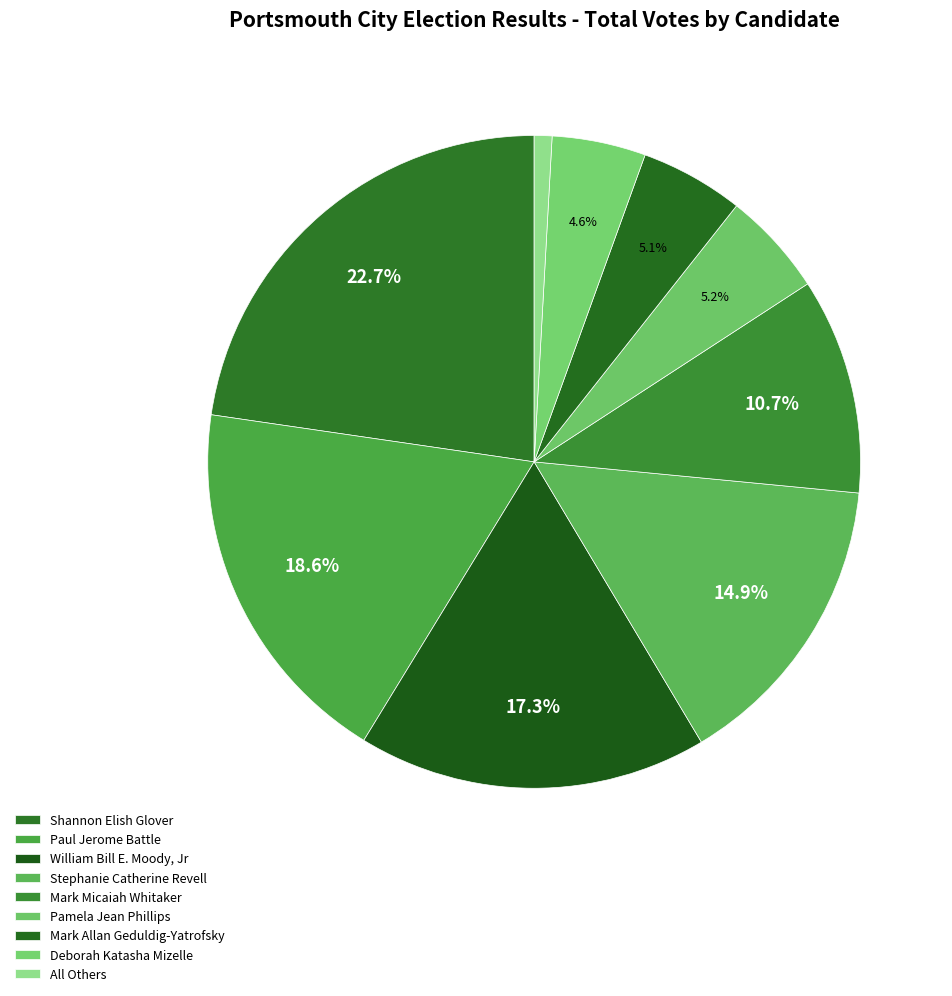

Is there a majority slice in this chart?

No